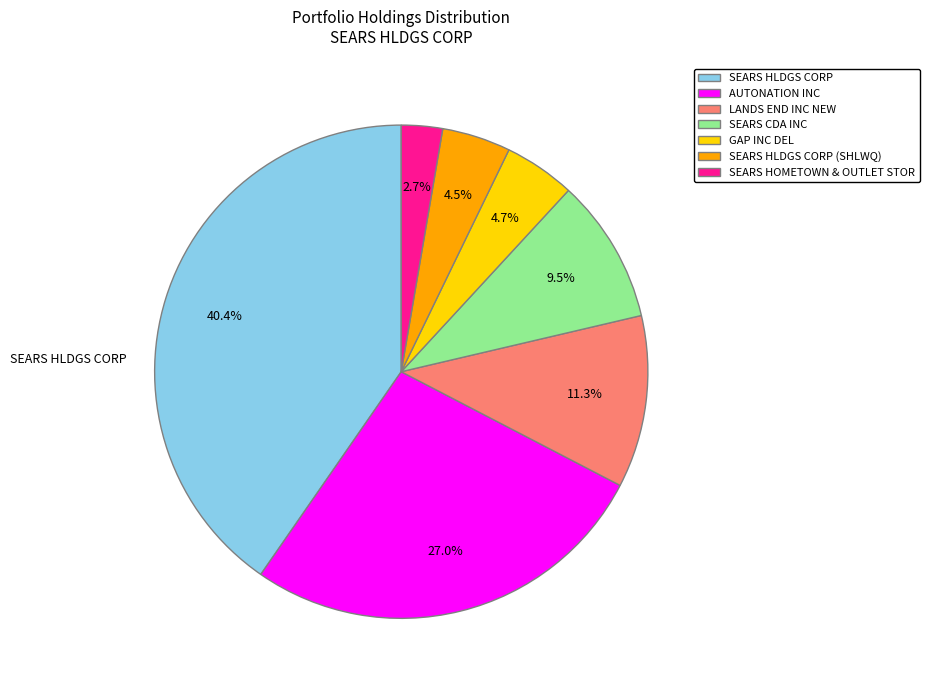

Count the number of slices in the pie.

7